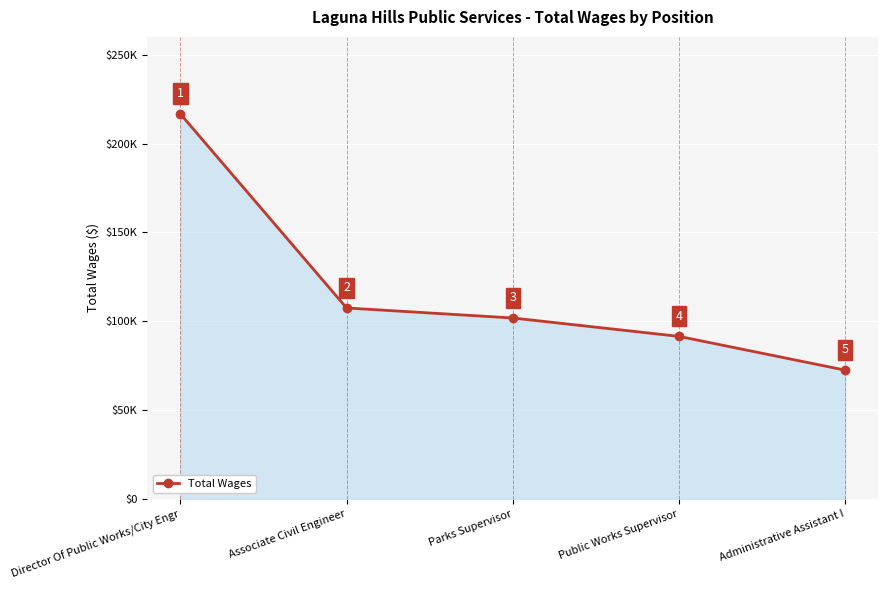

Reading left to right, extract all data points from this chart.

216704	107494	101856	91508	72497